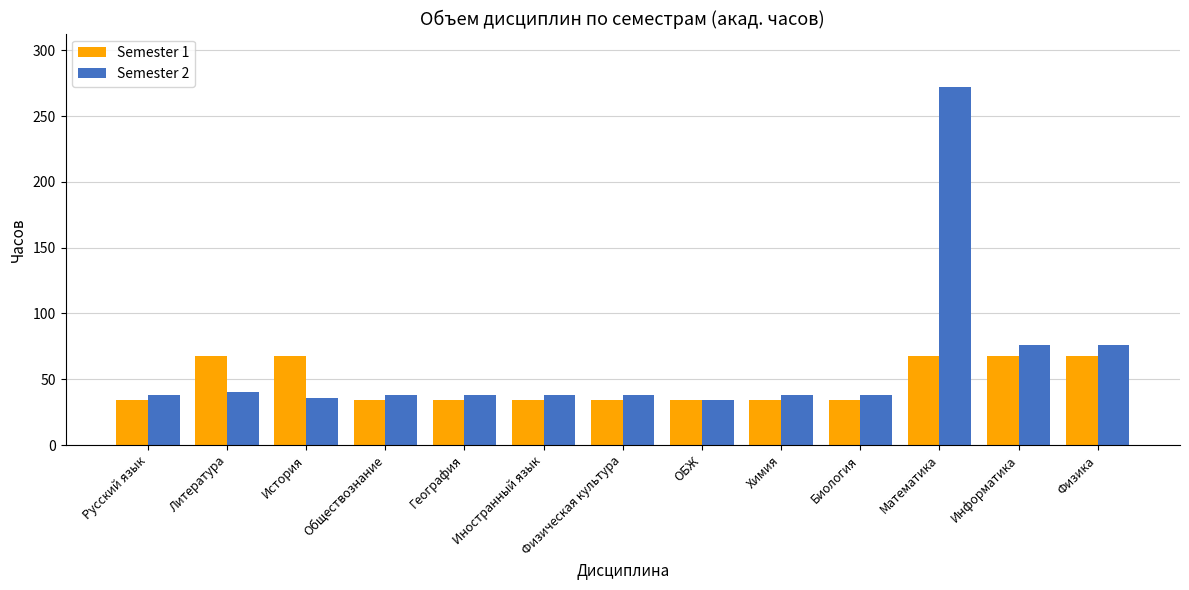

Is the value of Semester 1 at Иностранный язык greater than the value of Semester 2 at Физика?

No